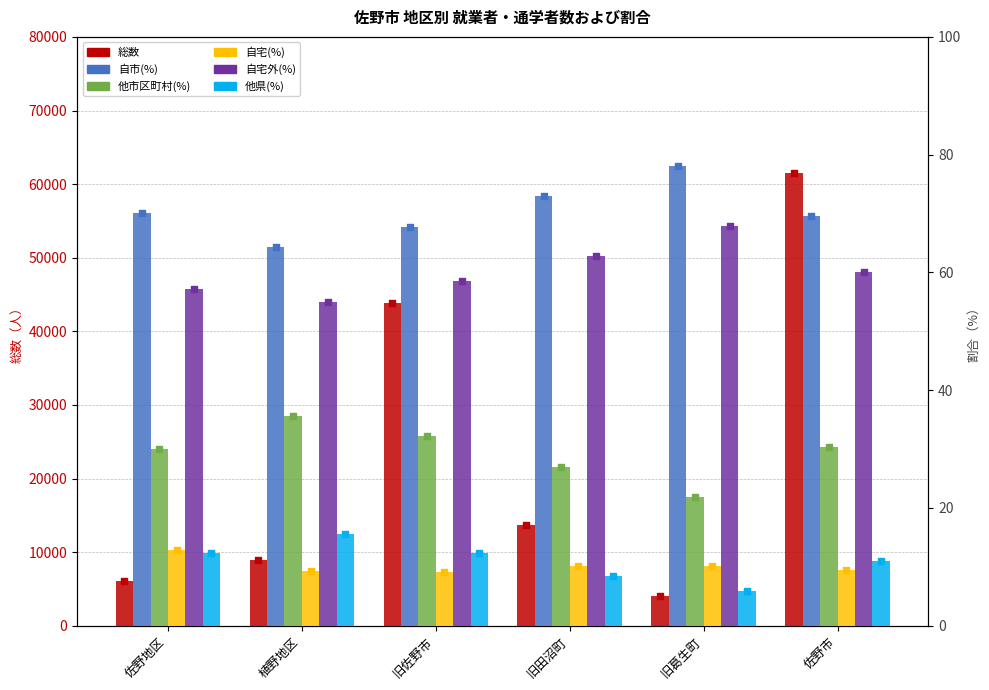

What are all the series names shown in the legend?

総数, 自市(%), 他市区町村(%), 自宅(%), 自宅外(%), 他県(%)